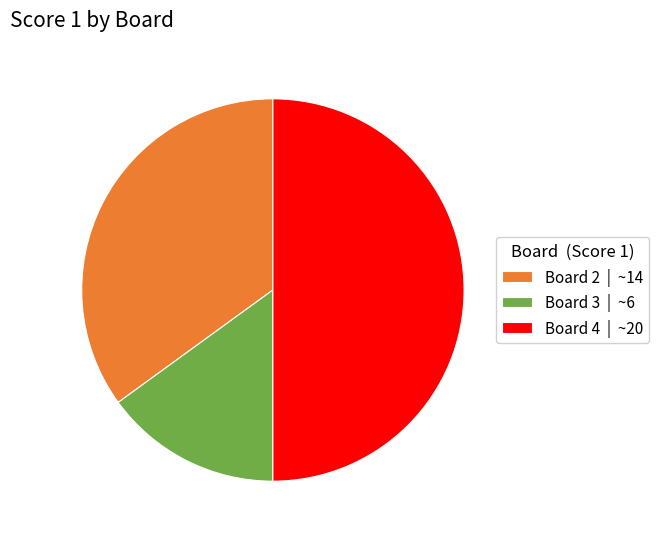

Do Board 4 | ~20 and Board 2 | ~14 together represent more than half of the pie?

Yes